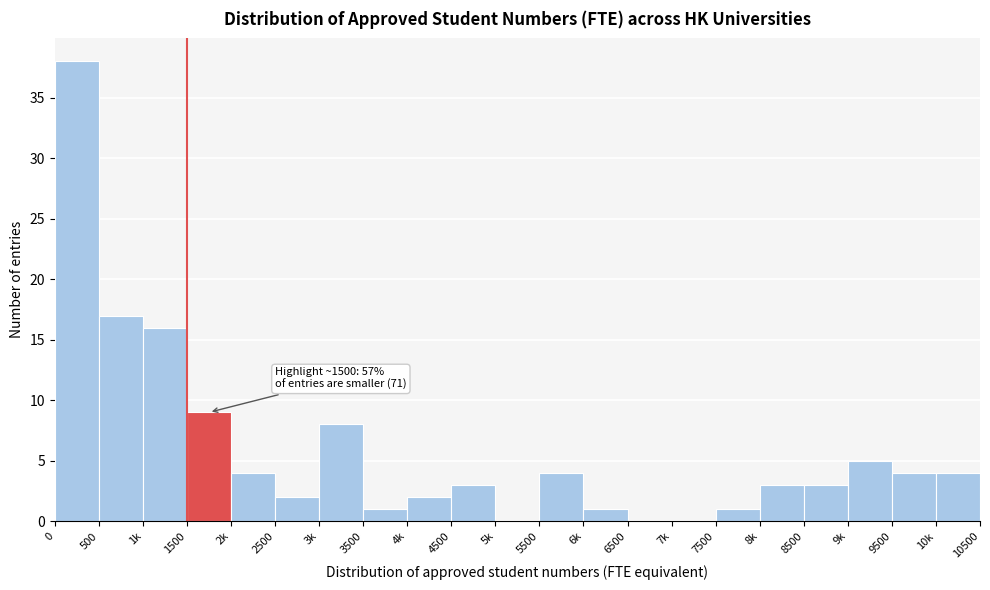

Reading right to left, transcribe all the data shown in this chart.

10k=4	9500=4	9k=5	8500=3	8k=3	7500=1	7k=0	6500=0	6k=1	5500=4	5k=0	4500=3	4k=2	3500=1	3k=8	2500=2	2k=4	1500=9	1k=16	500=17	0=38